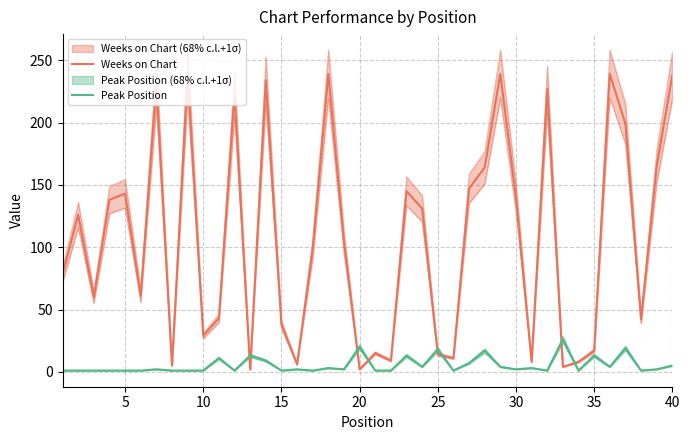

How many times do Weeks on Chart and Peak Position cross each other?

8